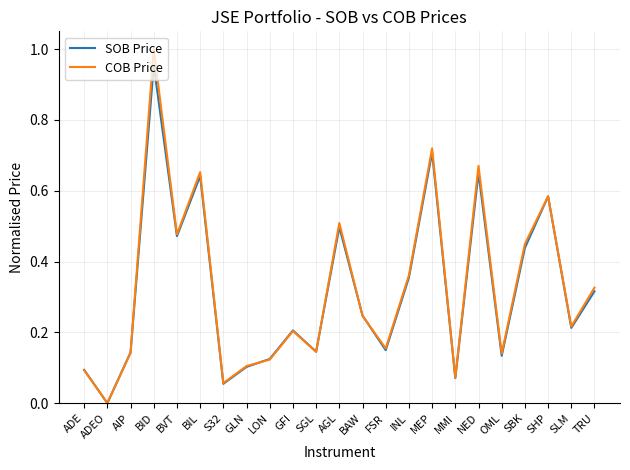

How many positive values does the SOB Price series have?

22